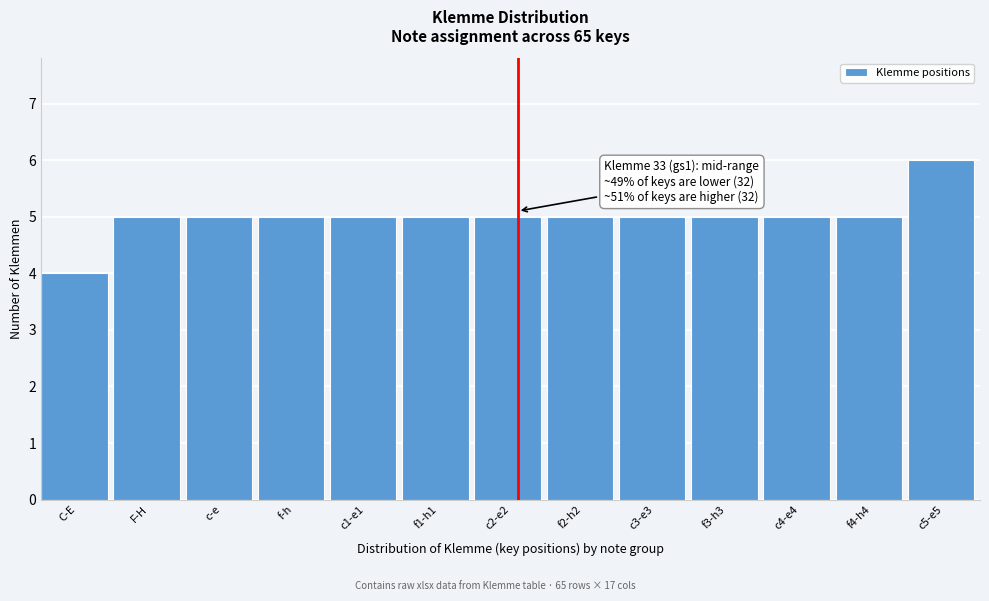

Reading left to right, extract all data points from this chart.

C-E=4	F-H=5	c-e=5	f-h=5	c1-e1=5	f1-h1=5	c2-e2=5	f2-h2=5	c3-e3=5	f3-h3=5	c4-e4=5	f4-h4=5	c5-e5=6